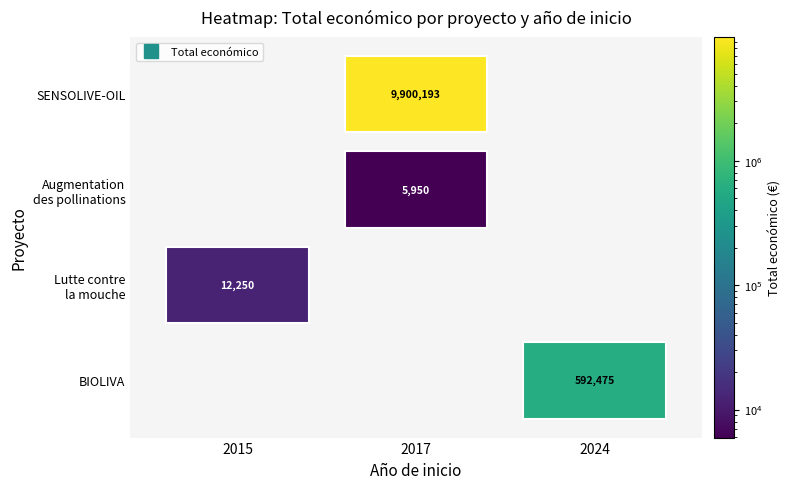

True or false: Lutte contre la mouche has a value of 2015 at año_inicio.

True